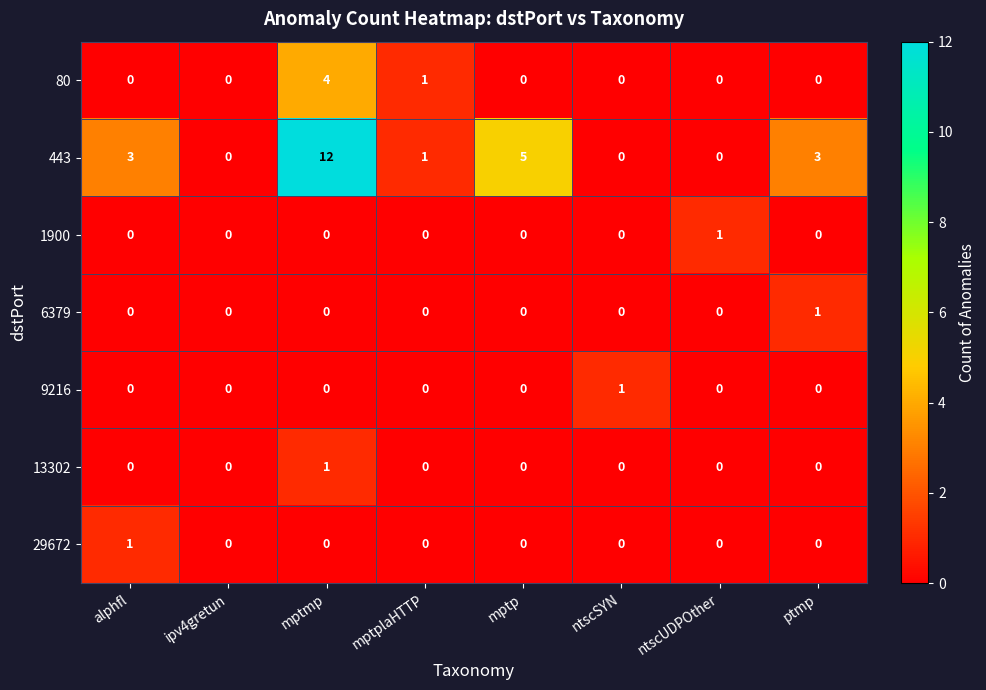

True or false: 13302 has a value of 0 at ptmp.

True